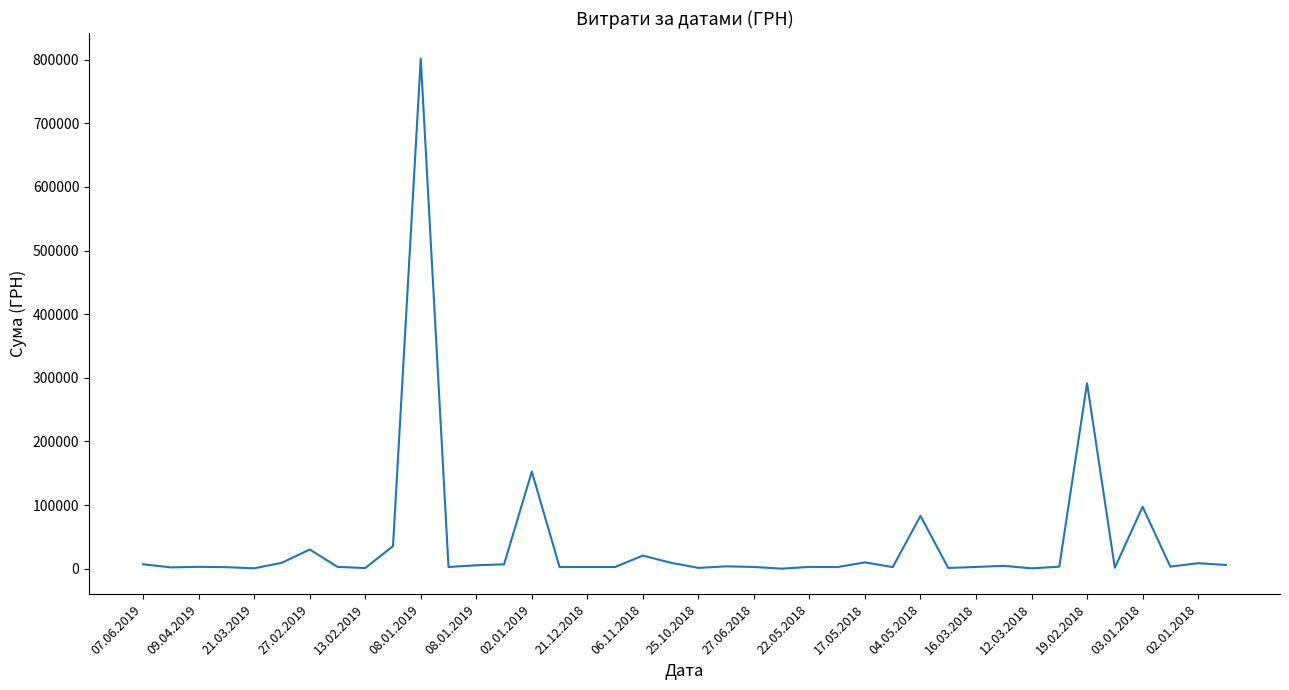

What is the difference between the second highest and second lowest values?

290898.9